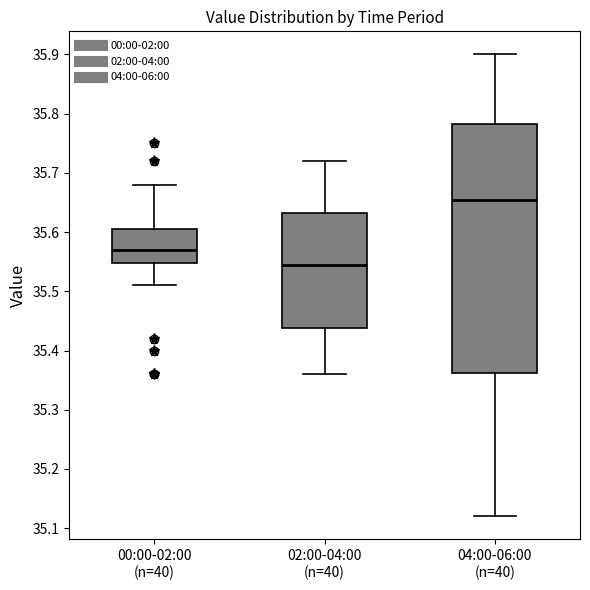

Reading left to right, read every box against the y-axis: the position of its median line, the range the box covers, and the ends of its whiskers. The values are not printed on the chart, so give them approximately, as read against the axis.

00:00-02:00 (n=40): median 35.57, box 35.55 to 35.61, whiskers 35.51 to 35.68
02:00-04:00 (n=40): median 35.55, box 35.44 to 35.63, whiskers 35.36 to 35.72
04:00-06:00 (n=40): median 35.66, box 35.36 to 35.78, whiskers 35.12 to 35.90